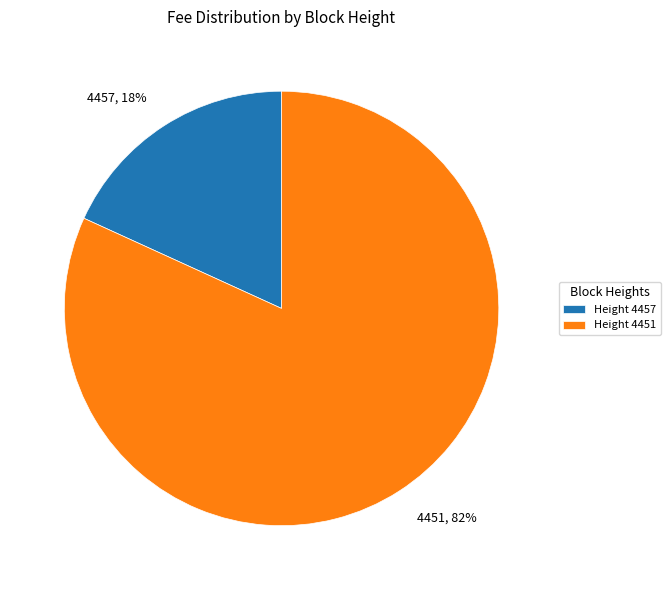

To the nearest percent, what is the average slice percentage?

50%